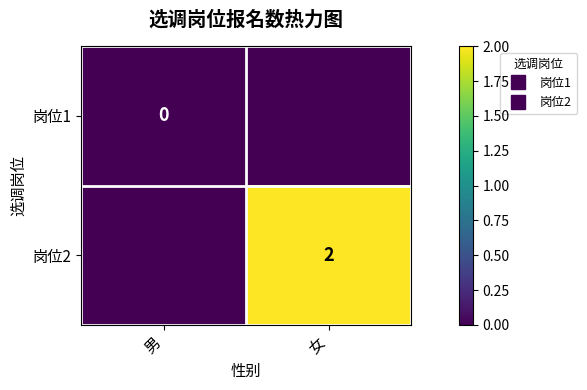

How many positive values does the 岗位2 series have?

1